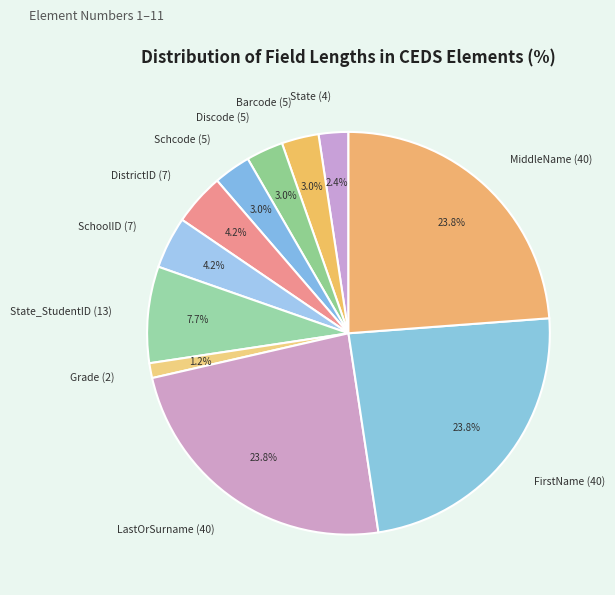

Approximately how many times larger is the value at State_StudentID (13) compared to Discode (5)?

2.6